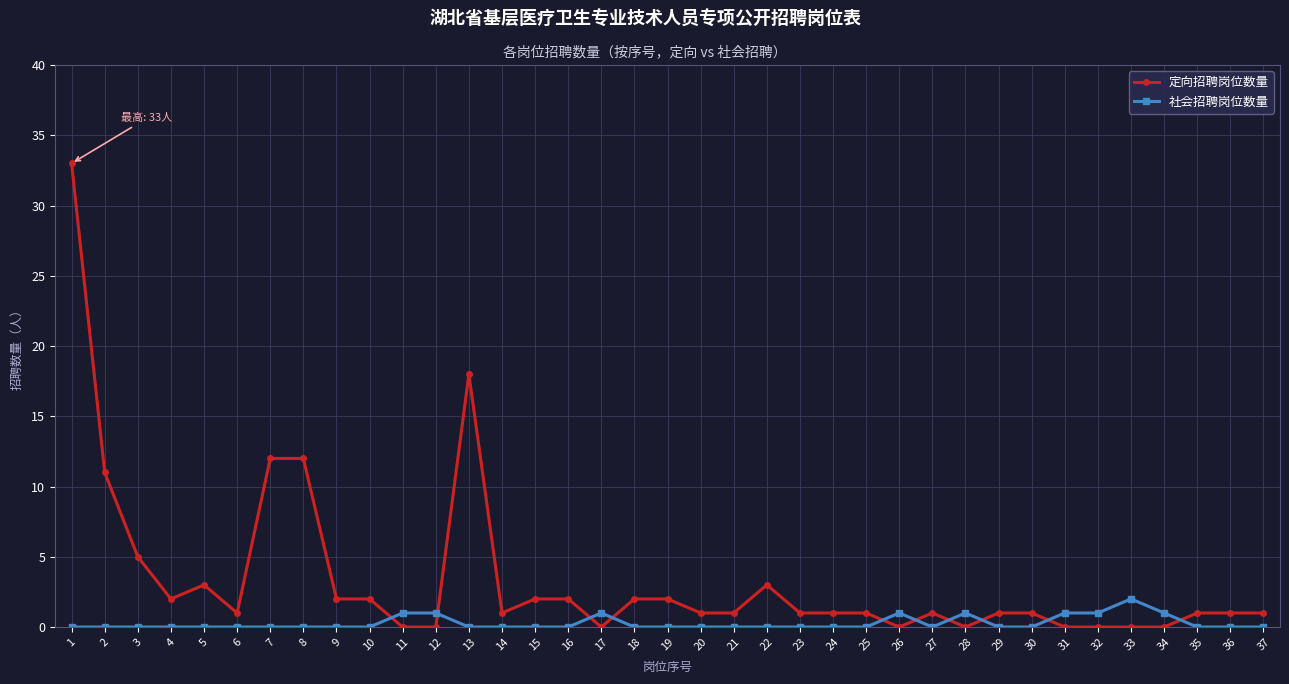

What is the sum of all 定向招聘岗位数量 values?

124